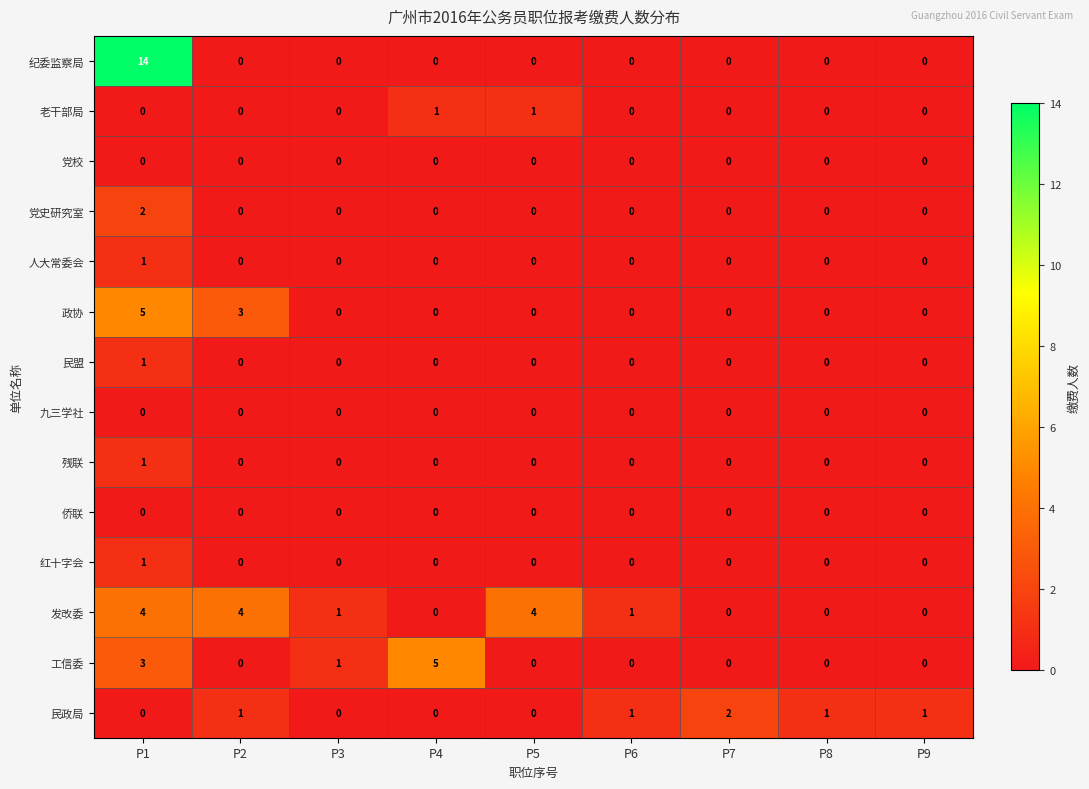

The 老干部局 series shows 1 at P4. True or false?

True